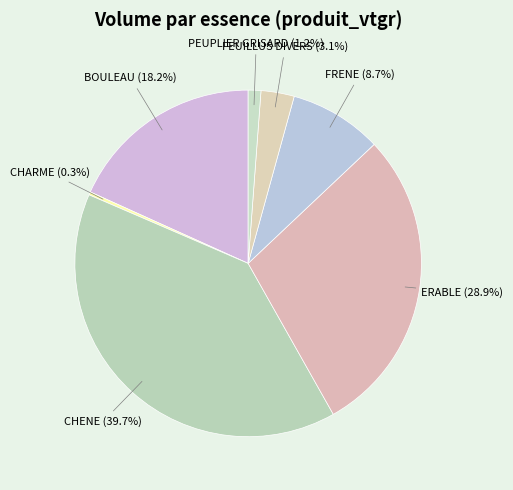

Does ERABLE represent more than half of the total?

No